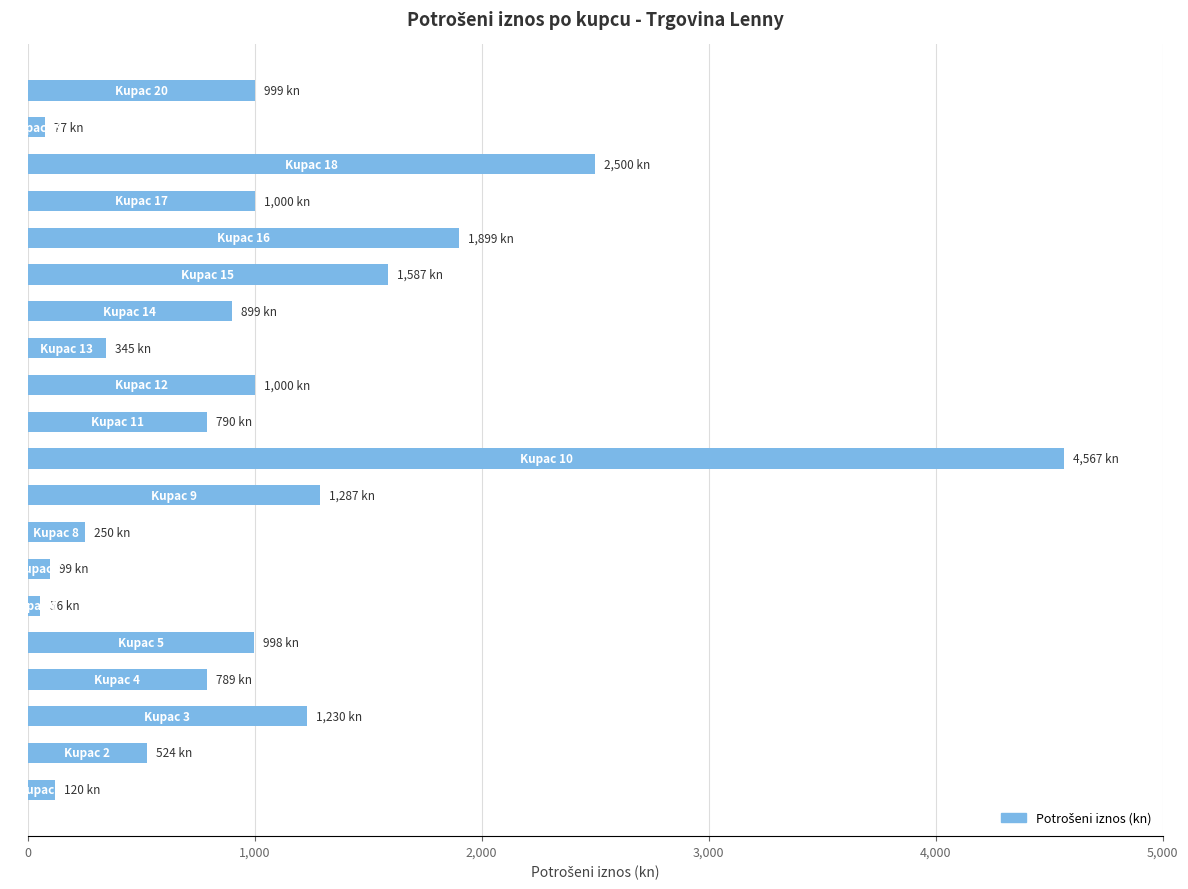

What is the average value?

1051